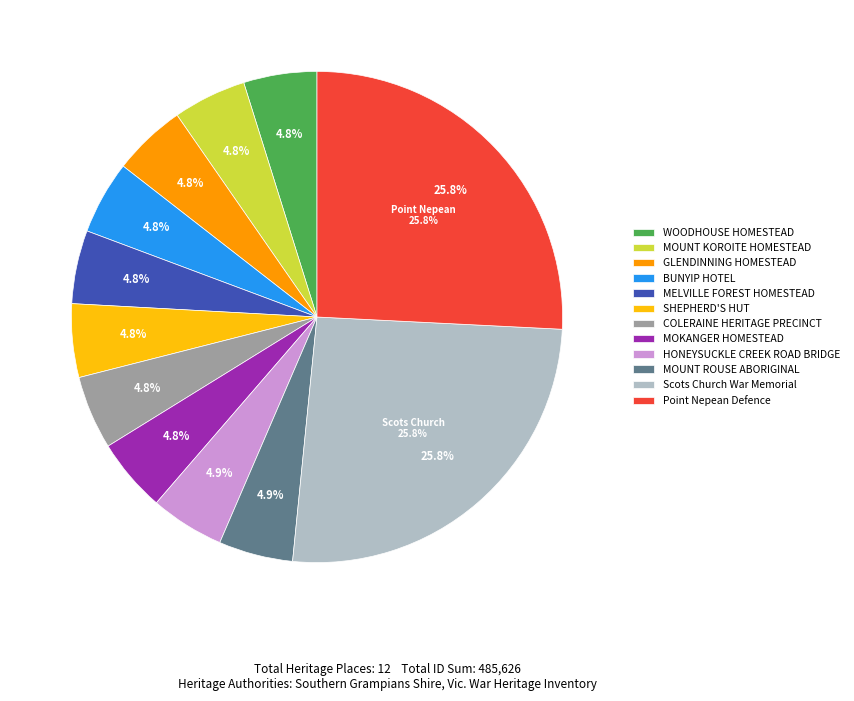

How much of the chart is everything except SHEPHERD'S HUT (DEVON PARK 1)?

95.2%